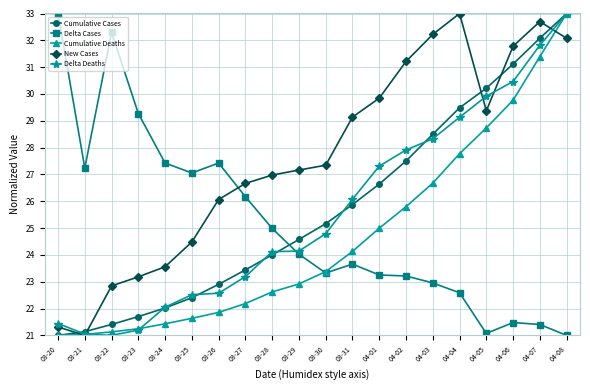

What is the maximum value shown in the chart?

33.0